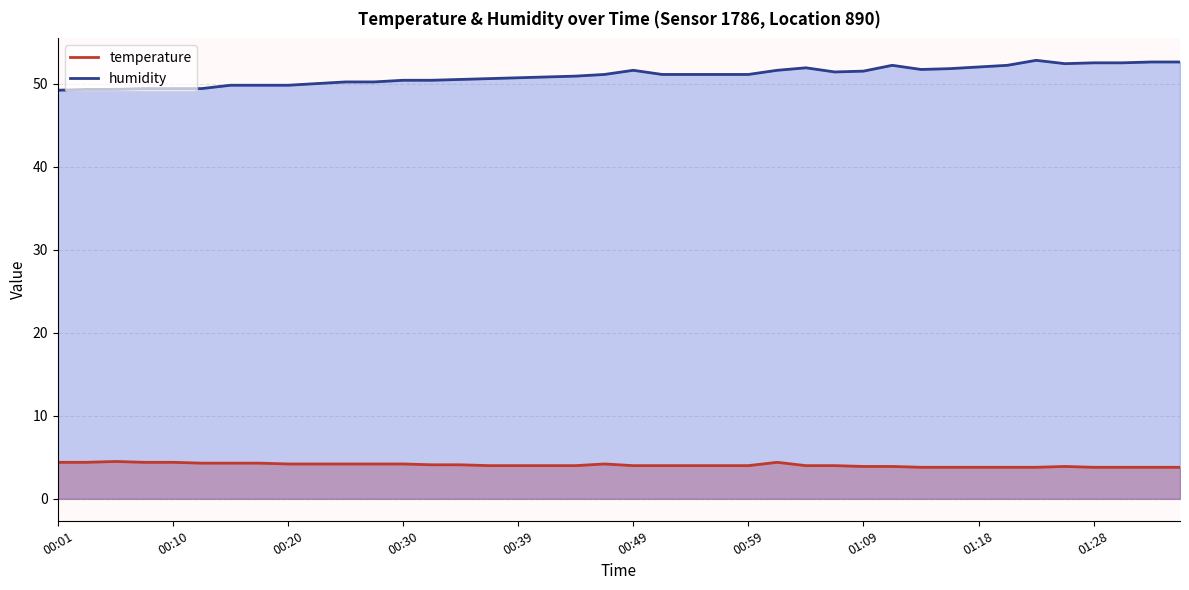

True or false: humidity has a value of 52.6 at 01:35.

True